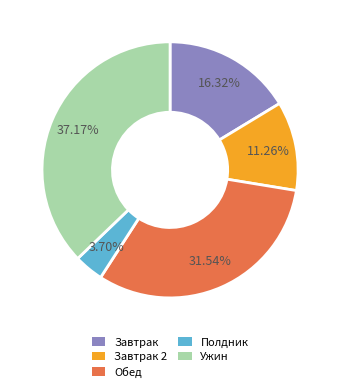

How many segments does this pie chart have?

5